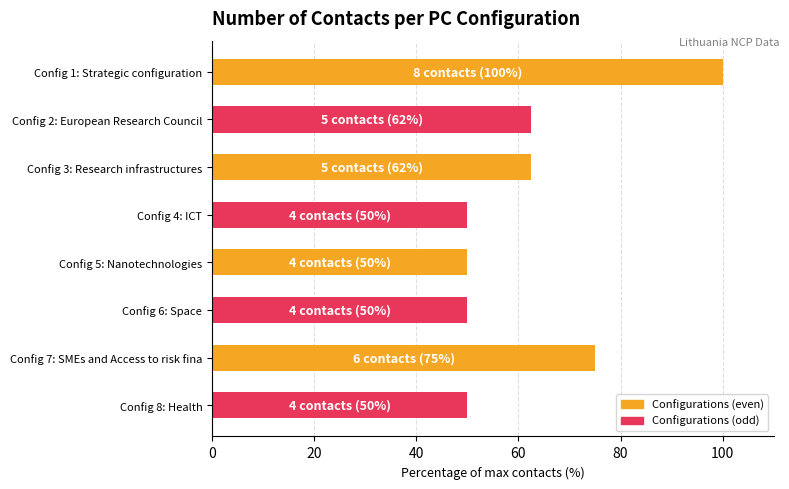

What is the value of the 2nd bar from the top?

62.5